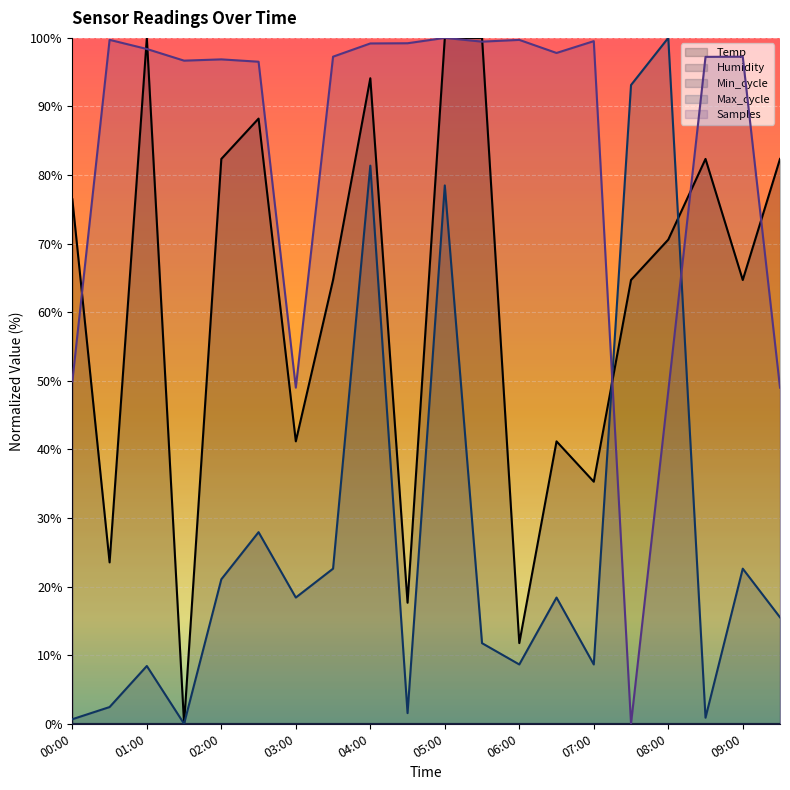

Which category has the highest value across all series?

01:00